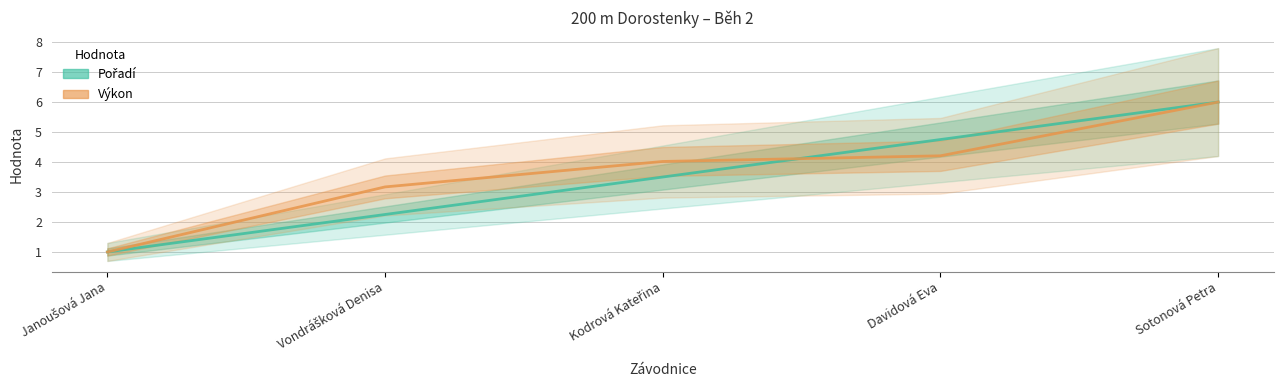

At how many categories does at least one series exceed 3?

4